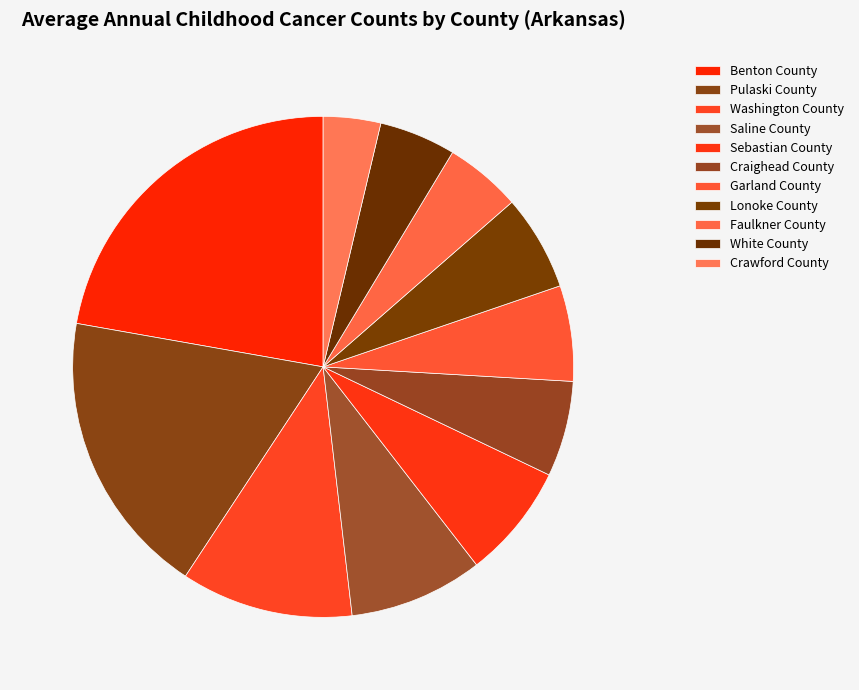

To the nearest percent, what is the difference between the largest and smallest slice percentages?

19%